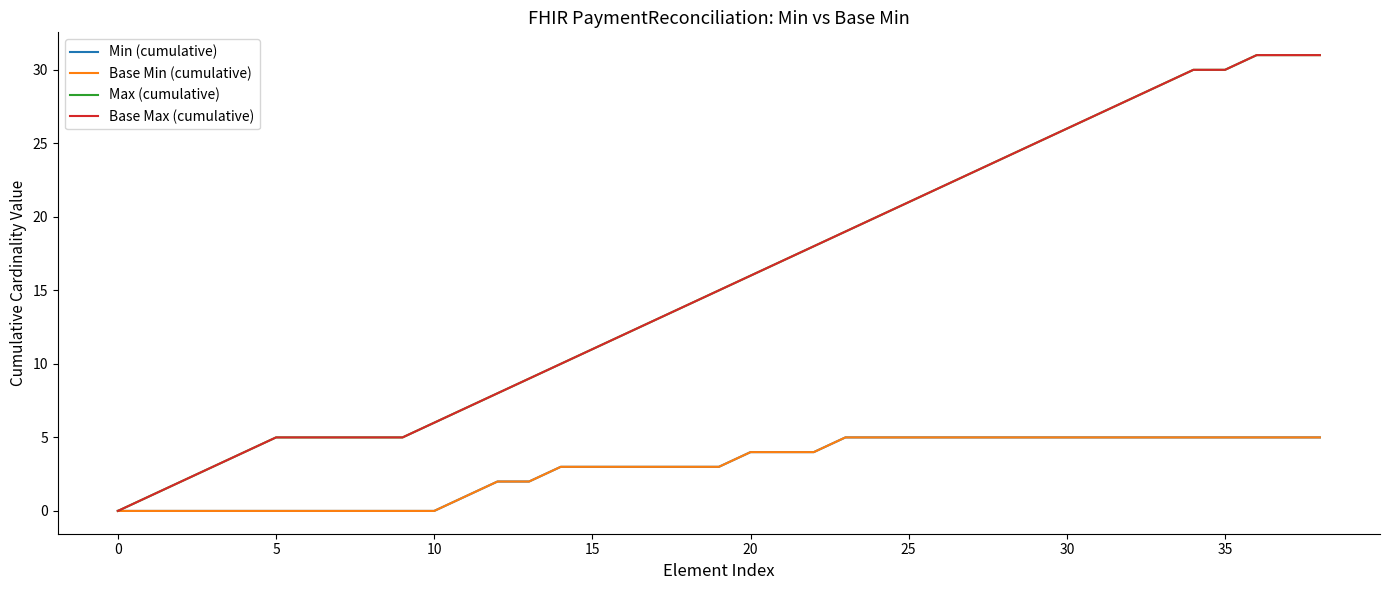

Where is Min (cumulative) nearest to the value 2?

12